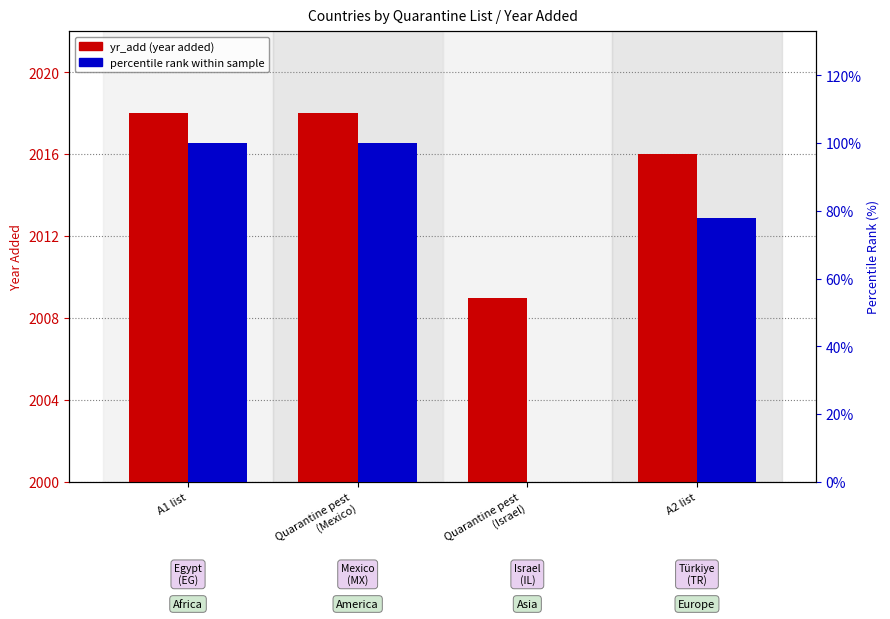

What are all the series names shown in the legend?

yr_add (year added), percentile rank within sample